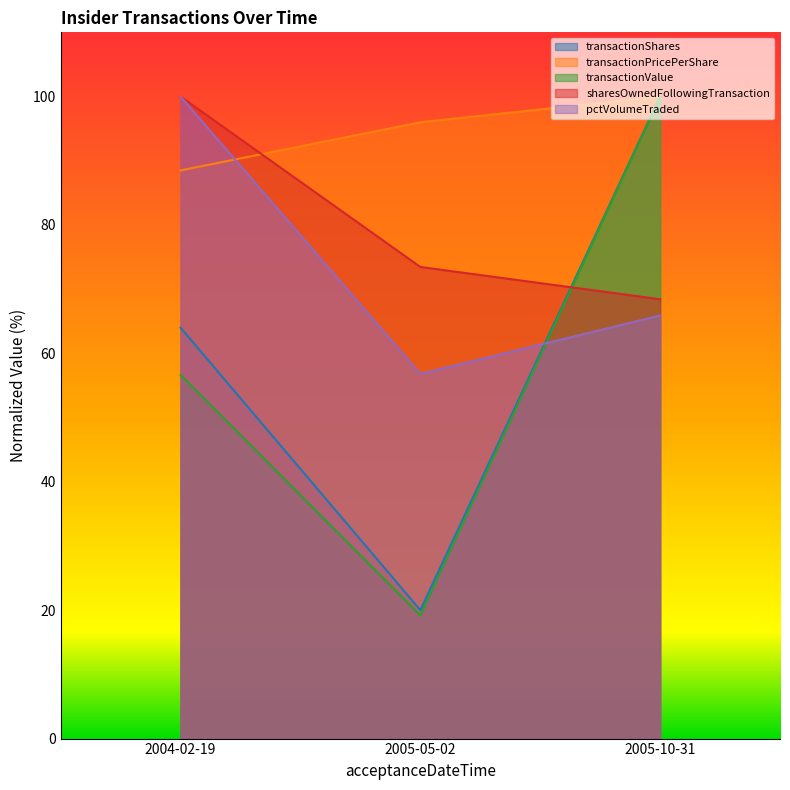

True or false: sharesOwnedFollowingTransaction has a value of 124.0 at 2005-05-02.

False